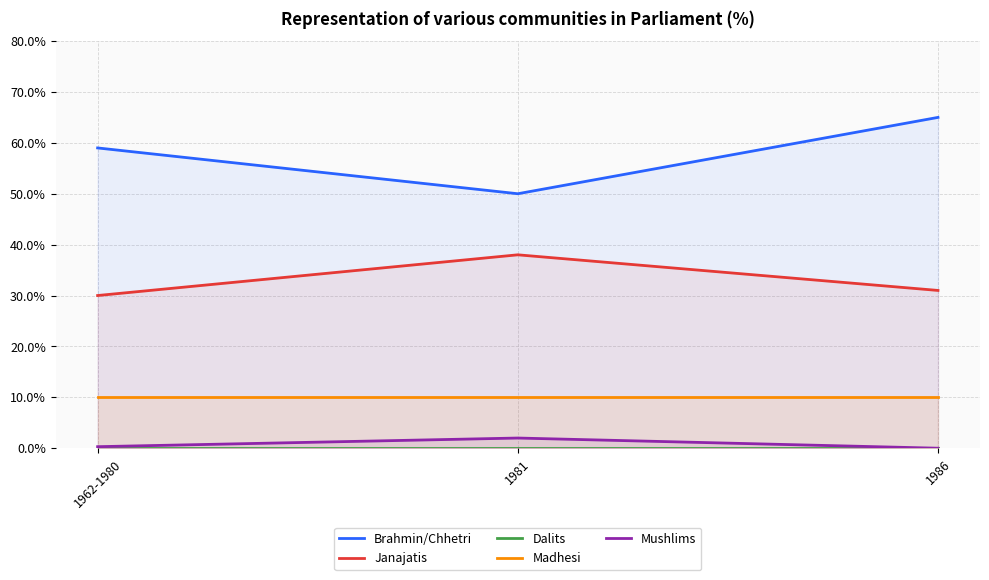

Is the value of Mushlims at 1962-1980 greater than the value of Madhesi at 1986?

No